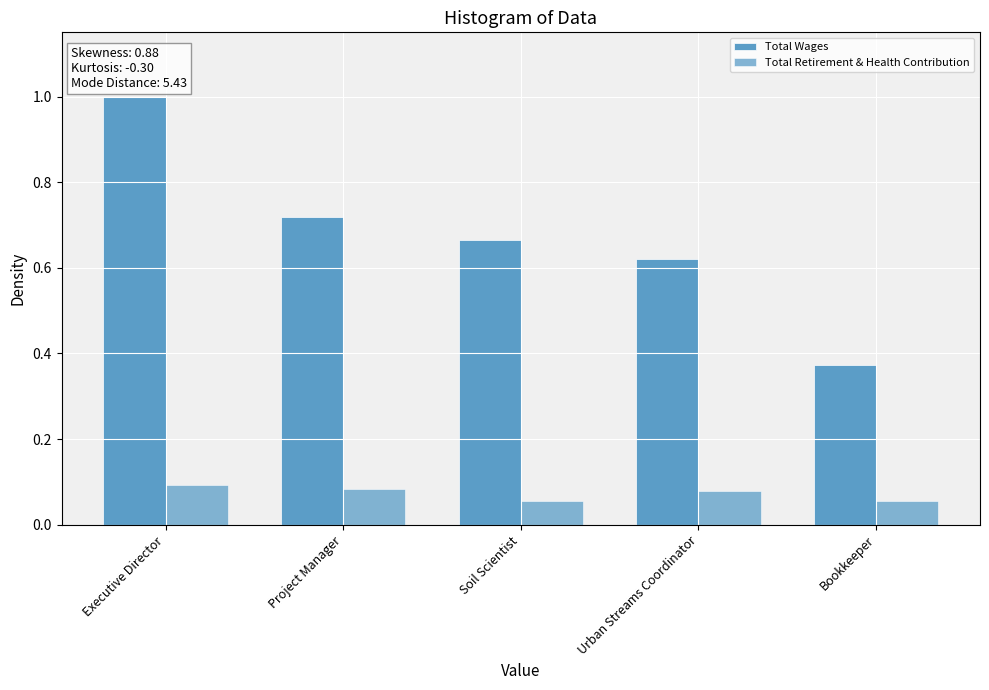

How many data points does each series have?

5